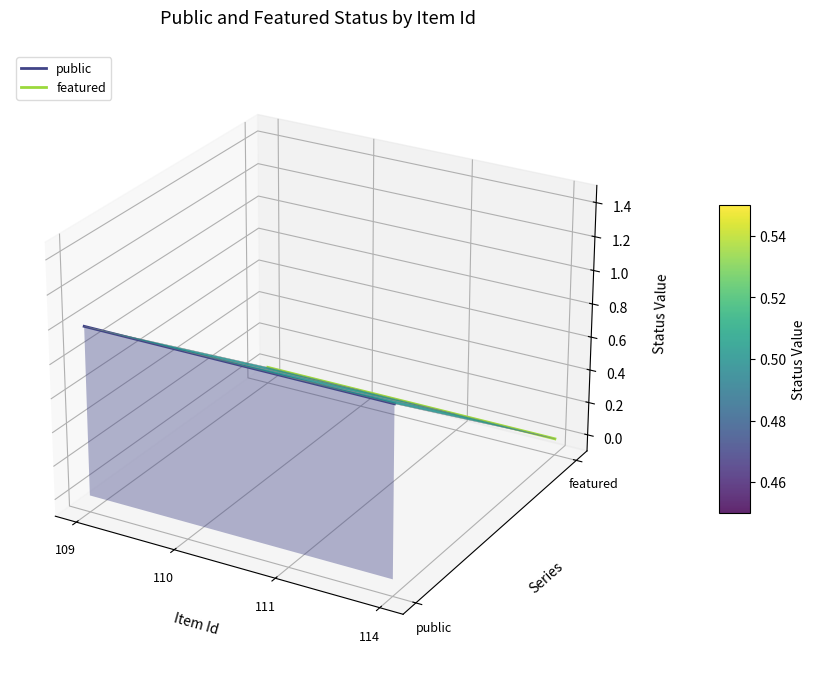

Which label corresponds to the largest value in the chart?

109